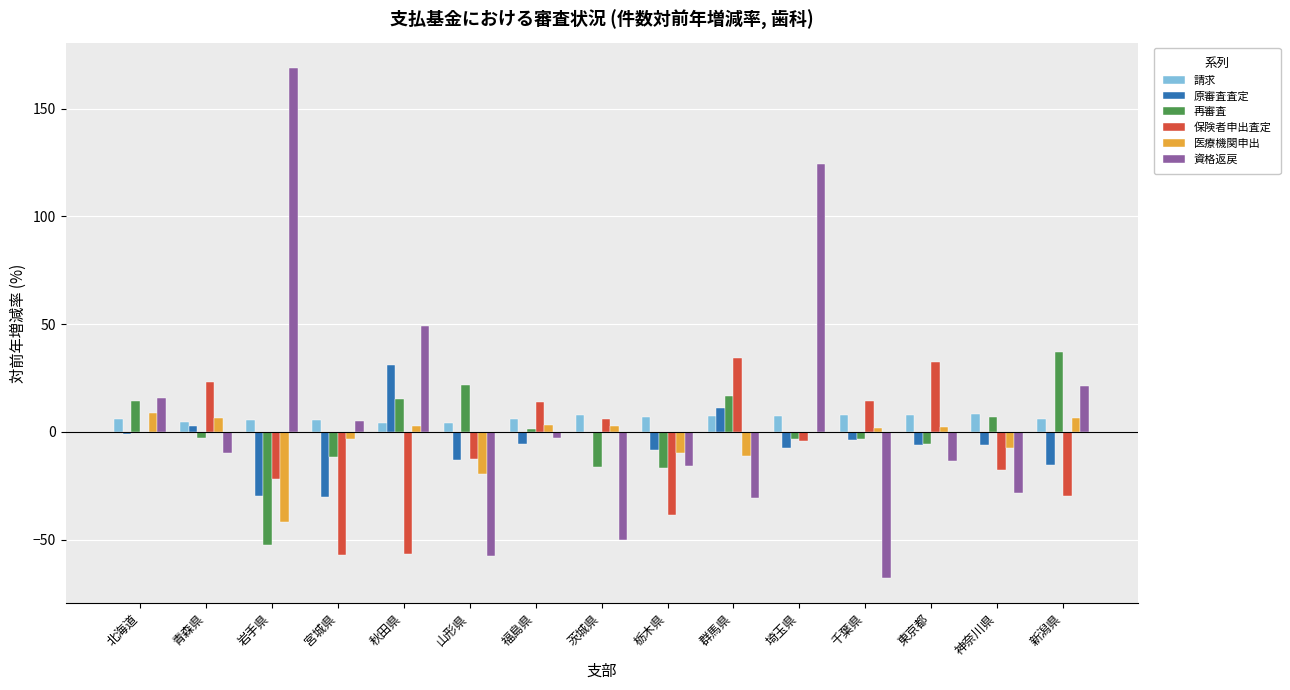

What are all the series names shown in the legend?

請求, 原審査査定, 再審査, 保険者申出査定, 医療機関申出, 資格返戻